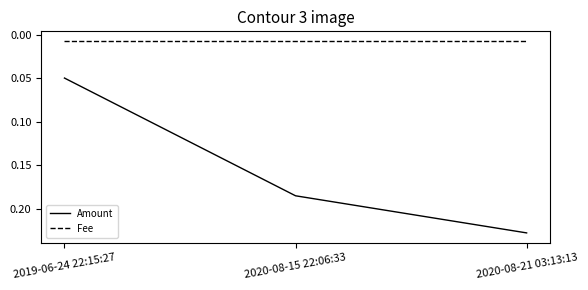

What is the sum of all Amount values?

0.5